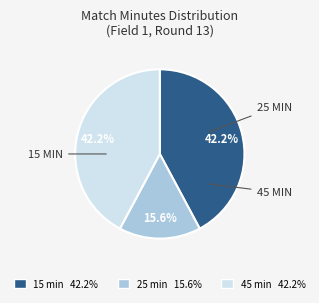

Count the number of slices in the pie.

3